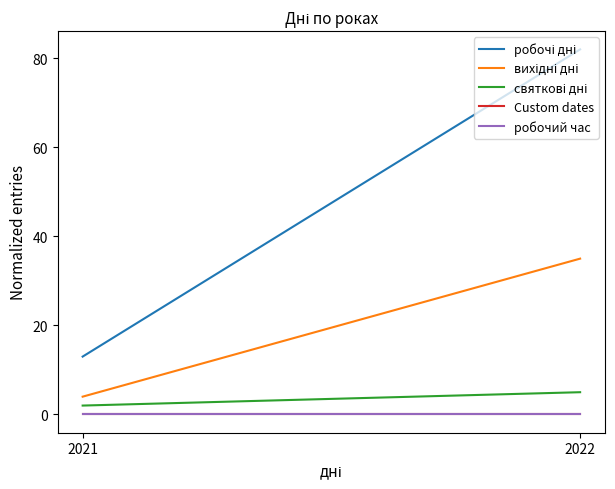

At how many categories does at least one series exceed 40?

1